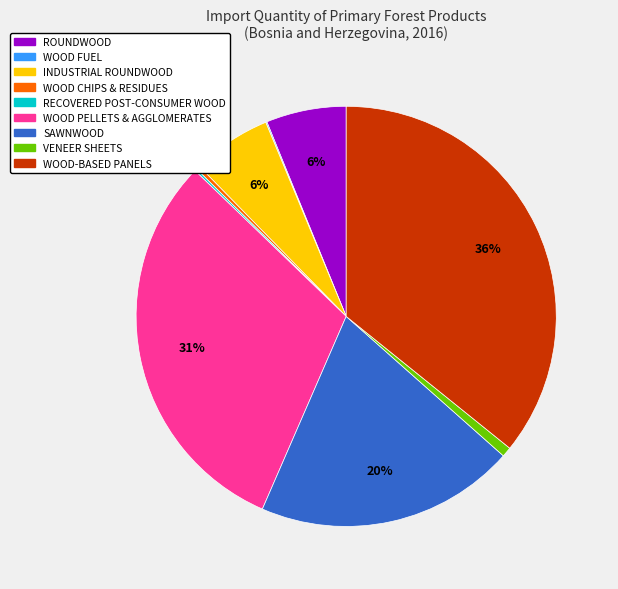

Approximately how many times larger is the value at WOOD-BASED PANELS compared to WOOD PELLETS & AGGLOMERATES?

1.2